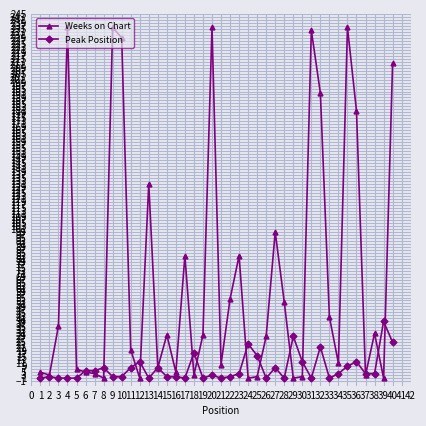

Rank the series by their average value, from lowest to highest.

Peak Position, Weeks on Chart